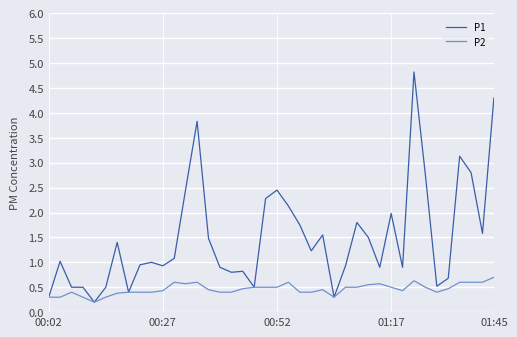

How many lines are shown in the chart?

2